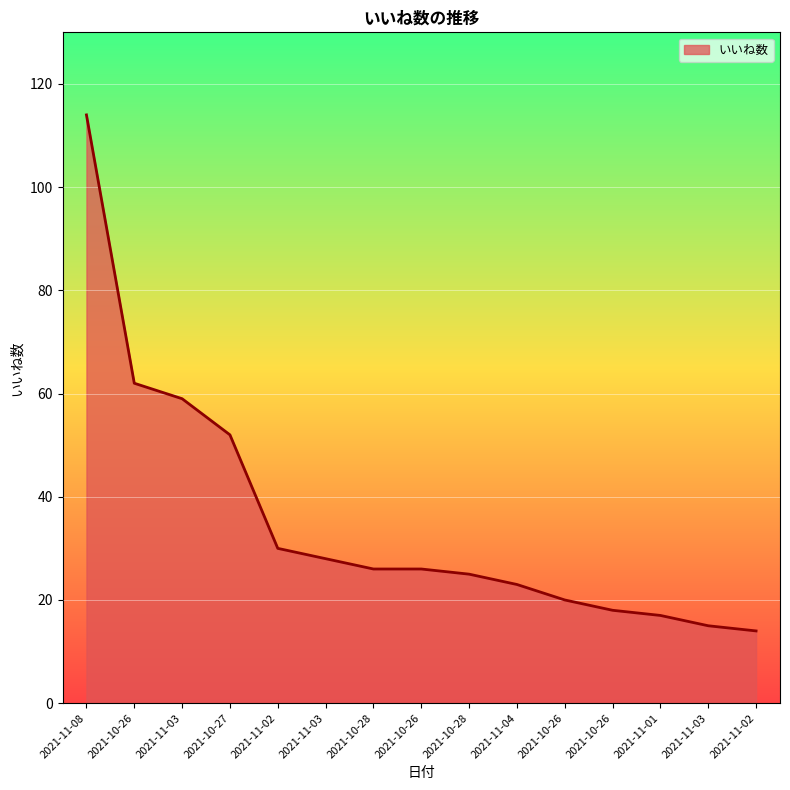

What is the label of the 13th point from the left?

2021-11-01